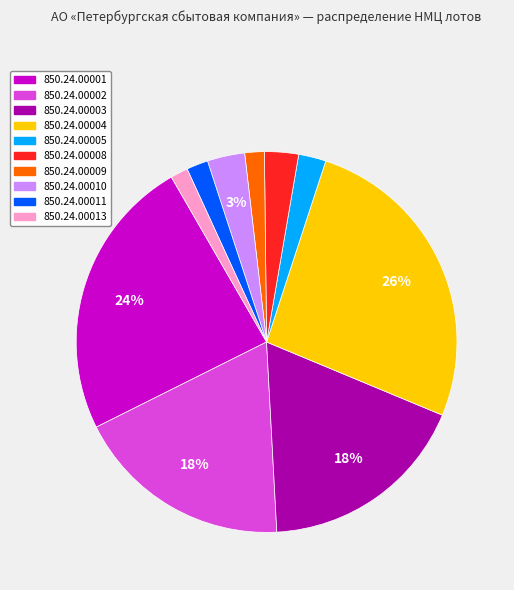

Combined, do 850.24.00011 and 850.24.00013 account for over 50%?

No